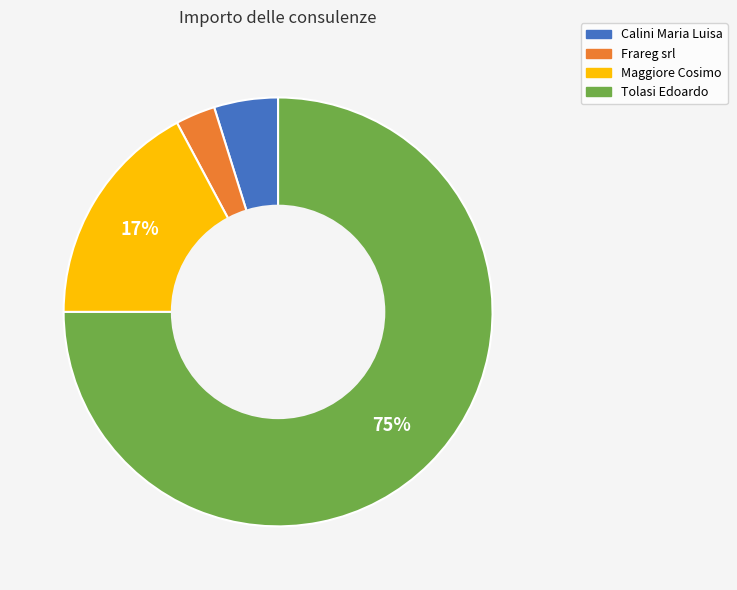

Approximately how many times larger is the value at Maggiore Cosimo compared to Frareg srl?

5.7